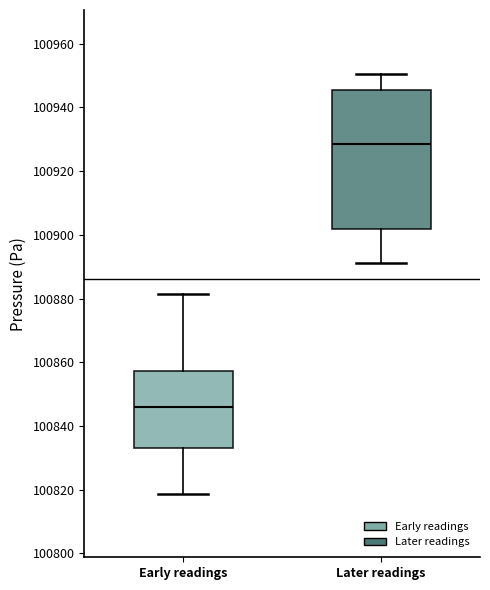

Reading left to right, transcribe this box plot: for each box, give where its median line is, the range the box spans, and where its two whiskers end, as read against the y-axis. The values are not printed on the chart, so give them approximately, as read against the axis.

Early readings: median 100846, box 100834 to 100858, whiskers 100818 to 100882
Later readings: median 100928, box 100902 to 100946, whiskers 100892 to 100950